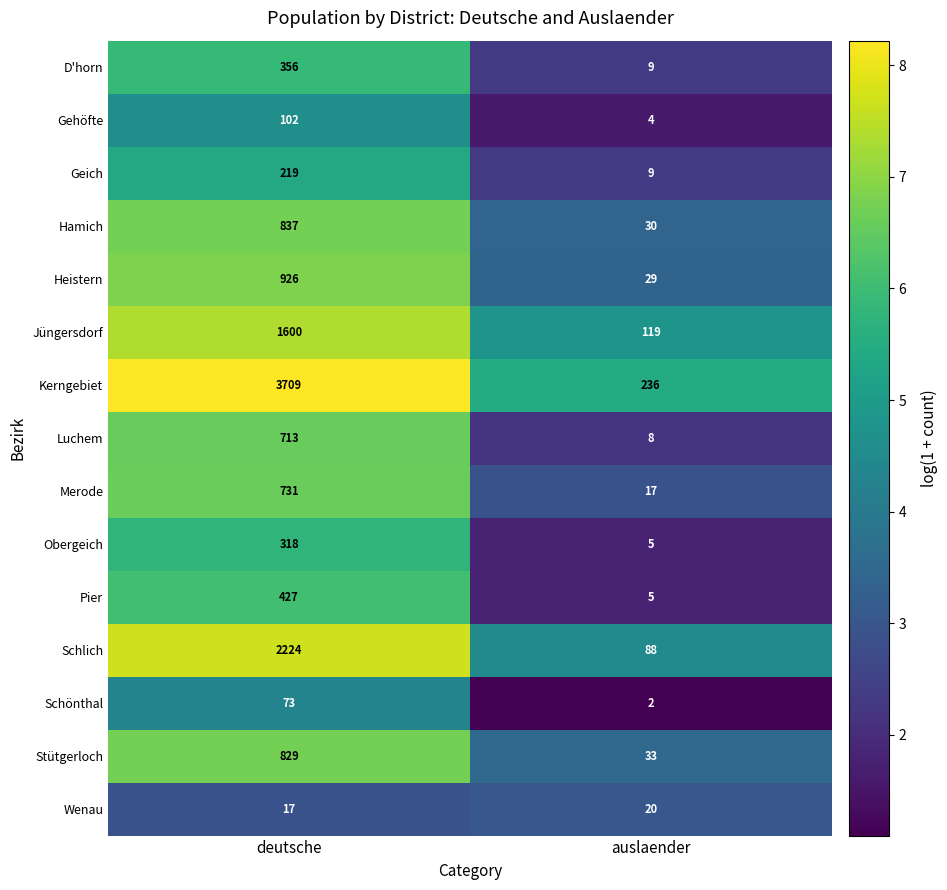

The value of Pier at auslaender is 5. True or false?

True